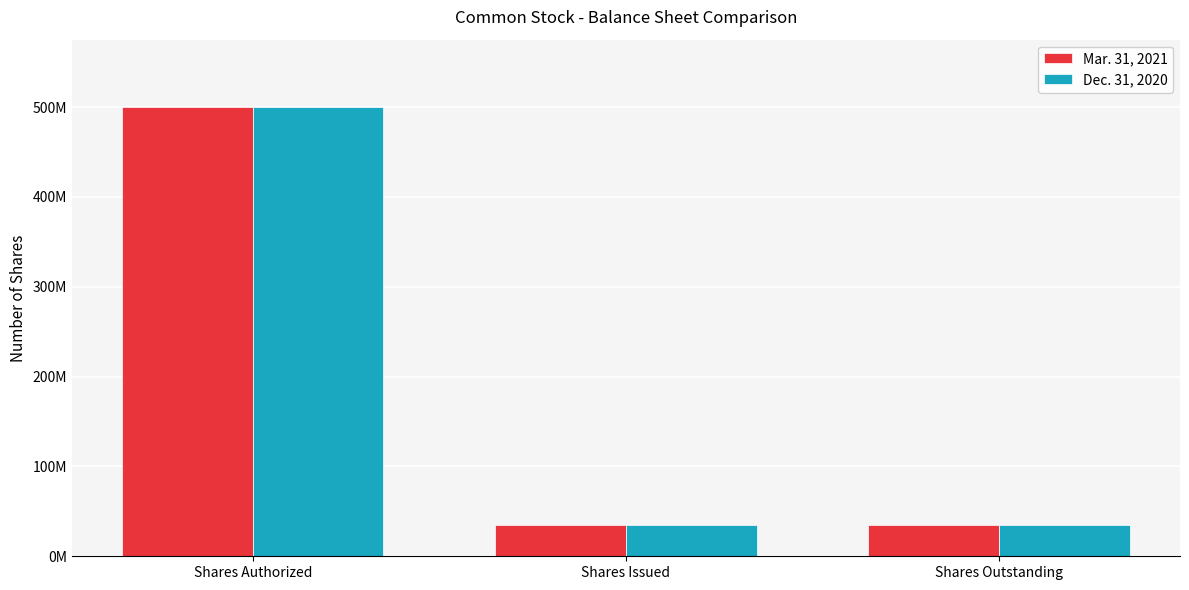

Count the Dec. 31, 2020 values in the range 34837625 to 500000000.

3